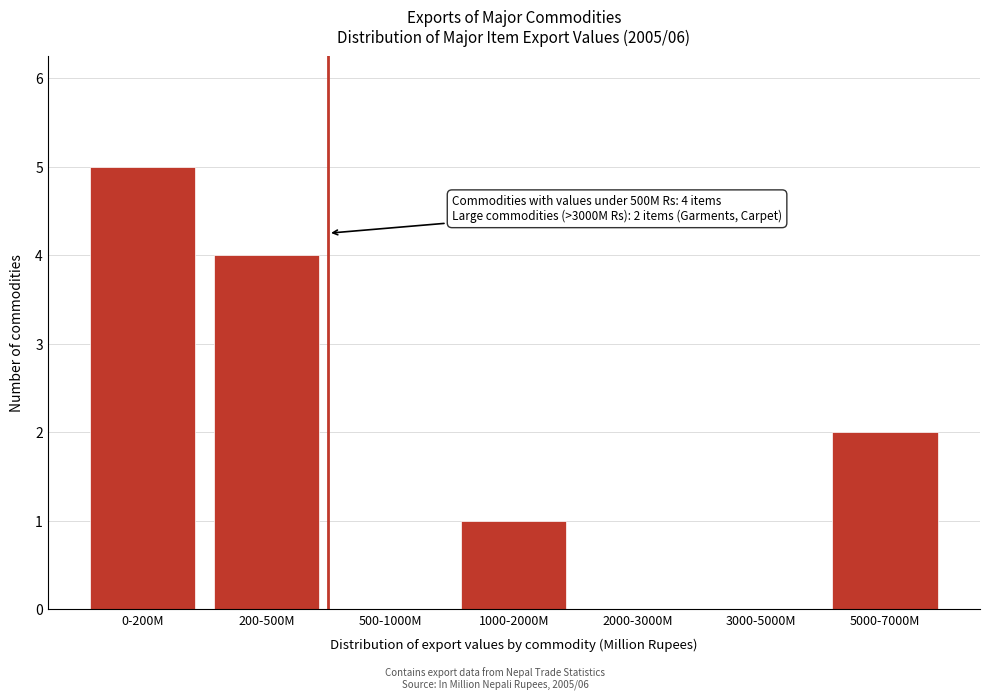

Reading left to right, extract all data points from this chart.

0-200M=5	200-500M=4	500-1000M=0	1000-2000M=1	2000-3000M=0	3000-5000M=0	5000-7000M=2